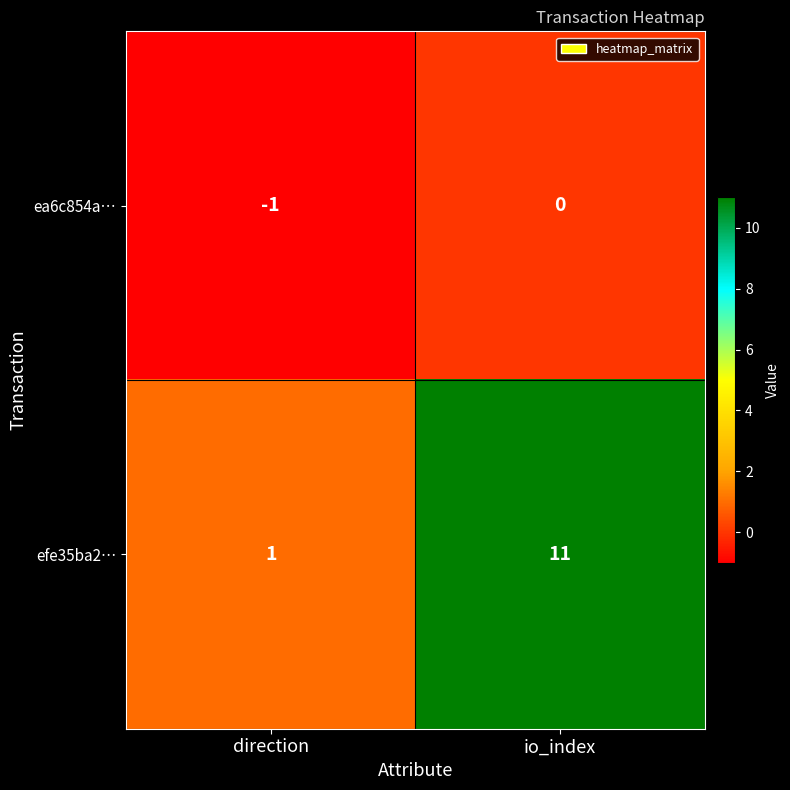

At direction, list the series in order from smallest to largest.

ea6c854a…, efe35ba2…